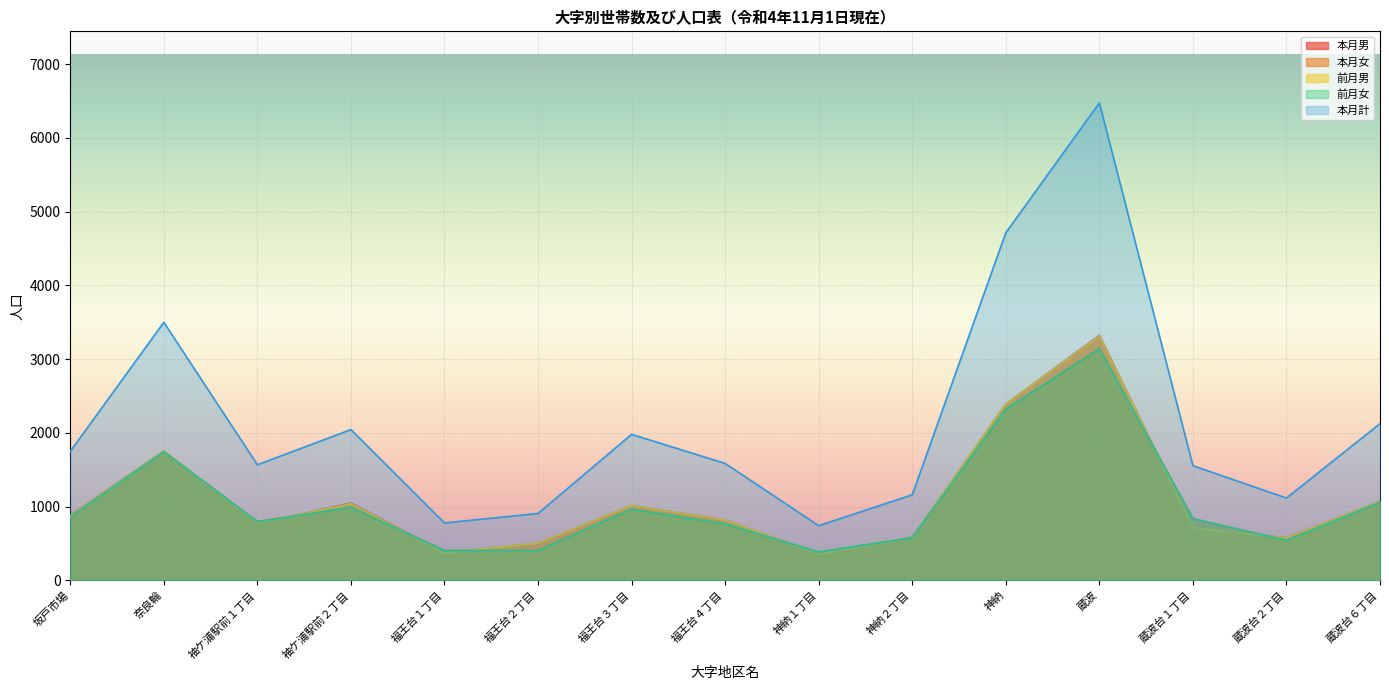

Rank the categories by 前月女 value from lowest to highest.

神納１丁目, 福王台１丁目, 福王台２丁目, 蔵波台２丁目, 神納２丁目, 福王台４丁目, 袖ケ浦駅前１丁目, 蔵波台１丁目, 坂戸市場, 福王台３丁目, 袖ケ浦駅前２丁目, 蔵波台６丁目, 奈良輪, 神納, 蔵波